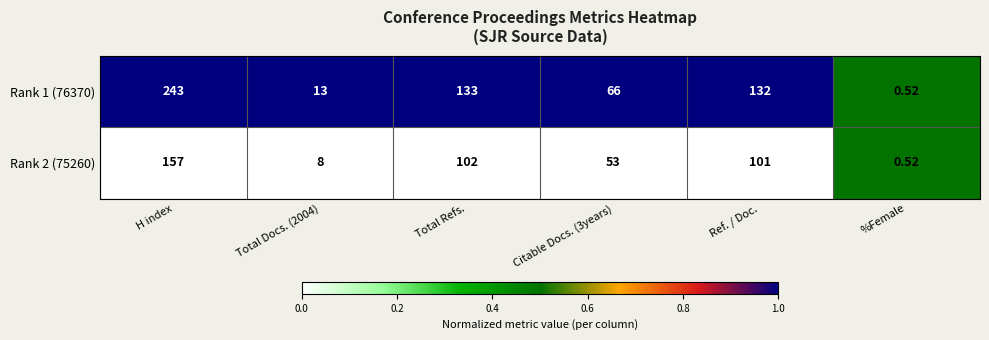

Which category has the highest value in the Rank 1 (76370) series?

H index